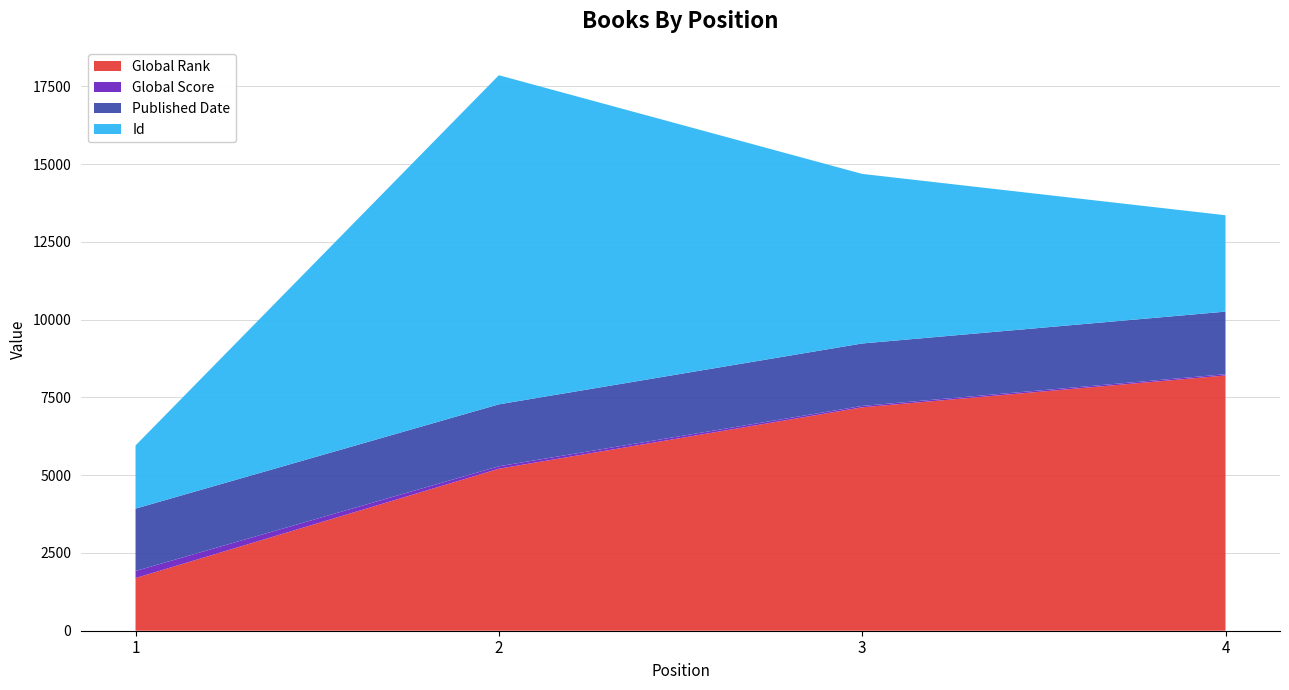

Reading left to right, list all the values displayed in this chart.

Global Rank: 1=1693	2=5207	3=7181	4=8205
Global Score: 1=226	2=79	3=45	4=40
Published Date: 1=2006	2=1991	3=2007	4=2012
Id: 1=2030	2=10579	3=5451	4=3098